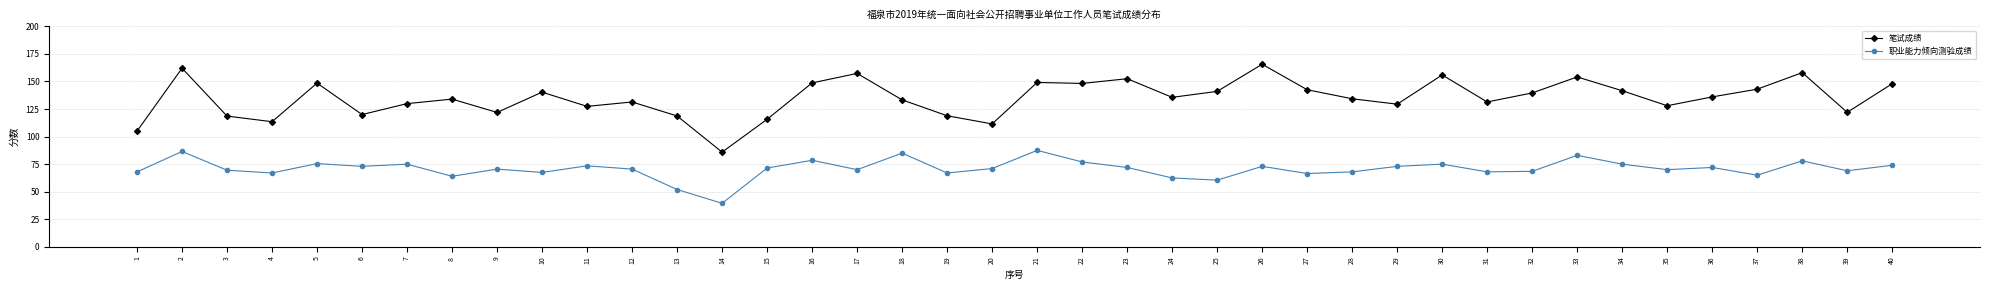

What is the total value across all series at 24?

198.1